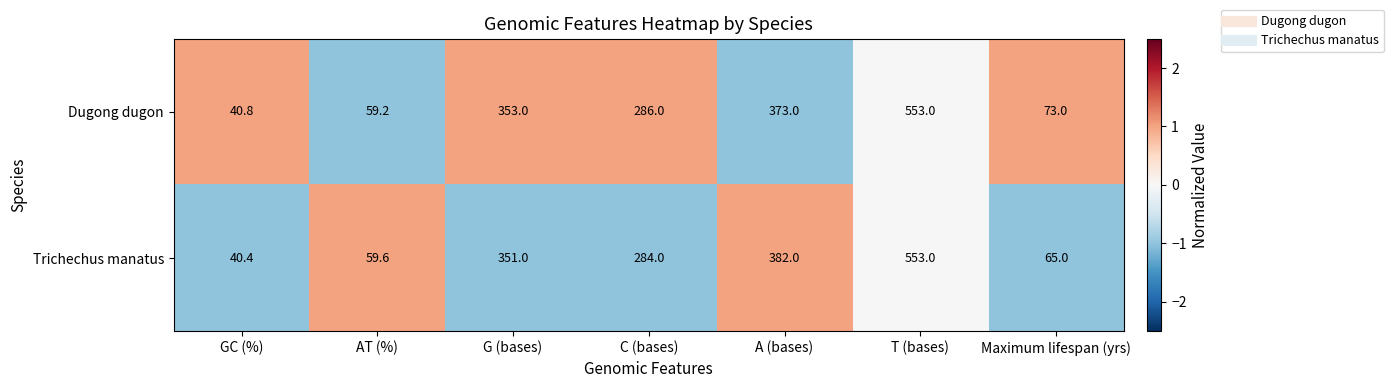

Reading left to right, list all the values displayed in this chart.

Dugong dugon: GC (%)=40.8	AT (%)=59.2	G (bases)=353.0	C (bases)=286.0	A (bases)=373.0	T (bases)=553.0	Maximum lifespan (yrs)=73.0
Trichechus manatus: GC (%)=40.4	AT (%)=59.6	G (bases)=351.0	C (bases)=284.0	A (bases)=382.0	T (bases)=553.0	Maximum lifespan (yrs)=65.0